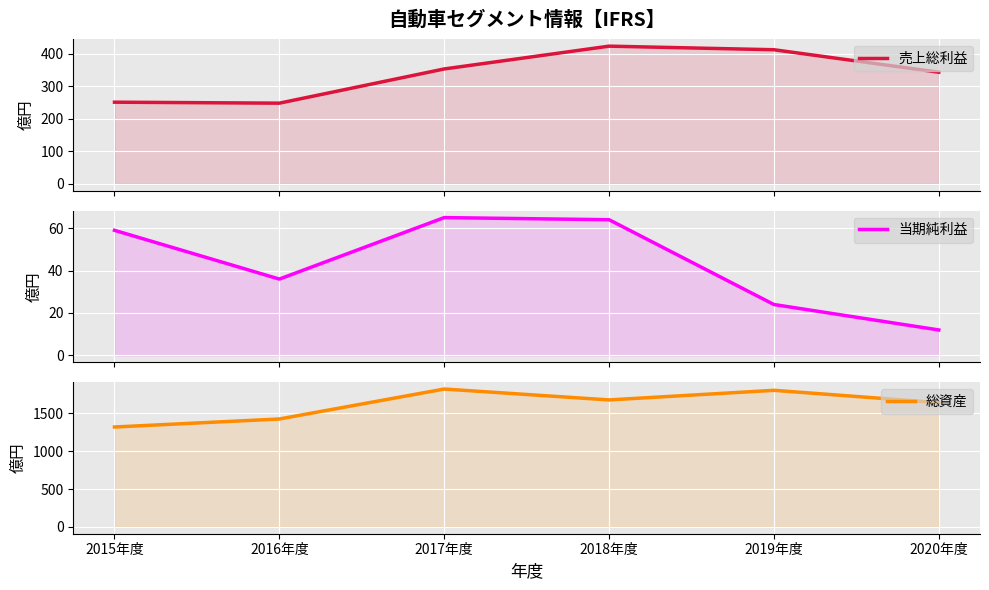

True or false: 総資産 has a value of 554 at 2017年度.

False